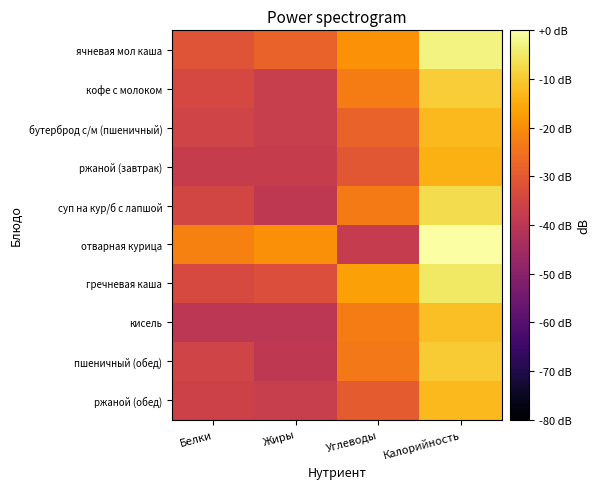

Reading right to left, list all the values displayed in this chart.

ячневая мол каша: Калорийность=-3.0	Углеводы=-19.1	Жиры=-27.9	Белки=-31.1
кофе с молоком: Калорийность=-9.4	Углеводы=-22.9	Жиры=-37.2	Белки=-34.1
бутерброд с/м (пшеничный): Калорийность=-12.5	Углеводы=-28.0	Жиры=-37.4	Белки=-35.6
ржаной (завтрак): Калорийность=-14.3	Углеводы=-30.6	Жиры=-37.6	Белки=-37.6
суп на кур/б с лапшой: Калорийность=-6.9	Углеводы=-23.4	Жиры=-39.2	Белки=-34.8
отварная курица: Калорийность=0.1	Углеводы=-37.8	Жиры=-19.6	Белки=-22.0
гречневая каша: Калорийность=-5.3	Углеводы=-16.6	Жиры=-32.6	Белки=-33.9
кисель: Калорийность=-11.6	Углеводы=-22.9	Жиры=-40.0	Белки=-40.0
пшеничный (обед): Калорийность=-9.7	Углеводы=-23.7	Жиры=-39.2	Белки=-35.6
ржаной (обед): Калорийность=-12.7	Углеводы=-29.4	Жиры=-37.2	Белки=-36.1